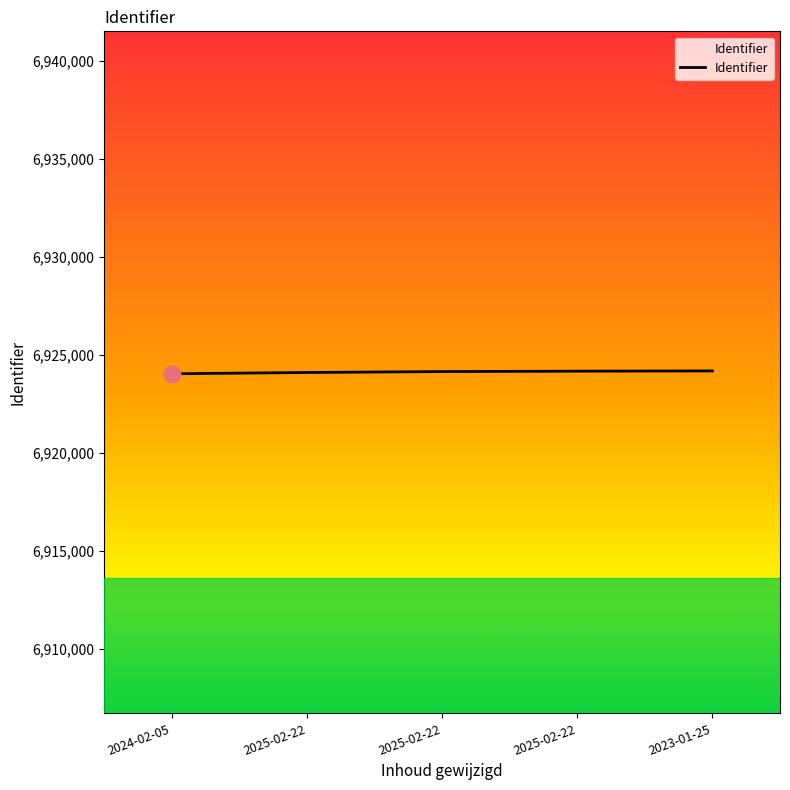

Count the number of categories in the chart.

5